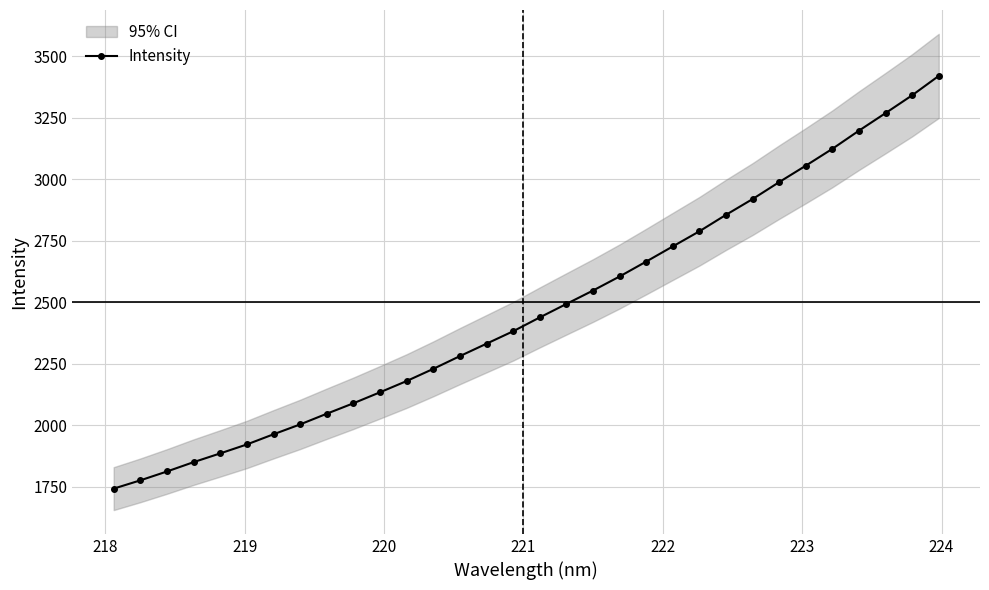

What is the sum of all values?

79068.4